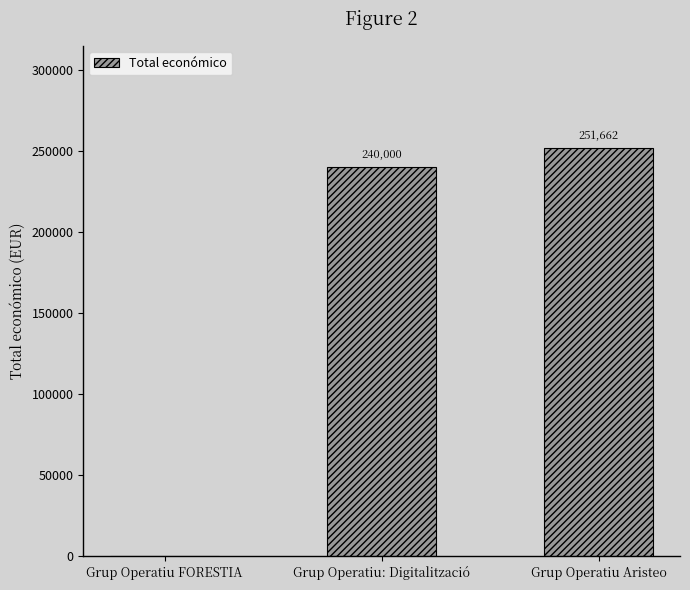

The chart shows a value of 0 at Grup Operatiu FORESTIA. True or false?

True